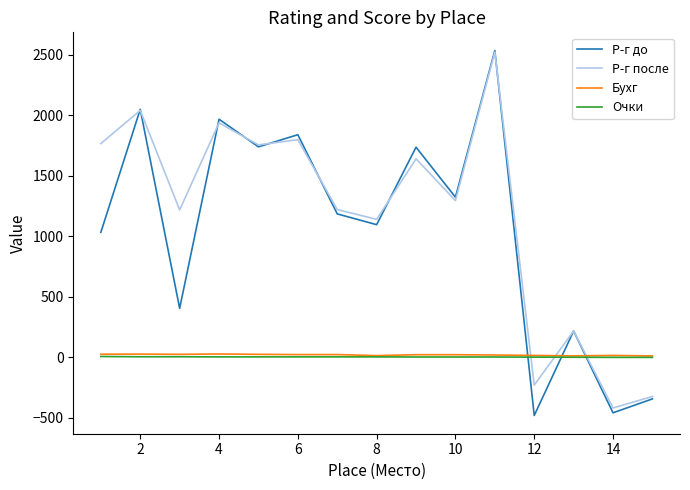

What is the maximum value shown in the chart?

2534.0